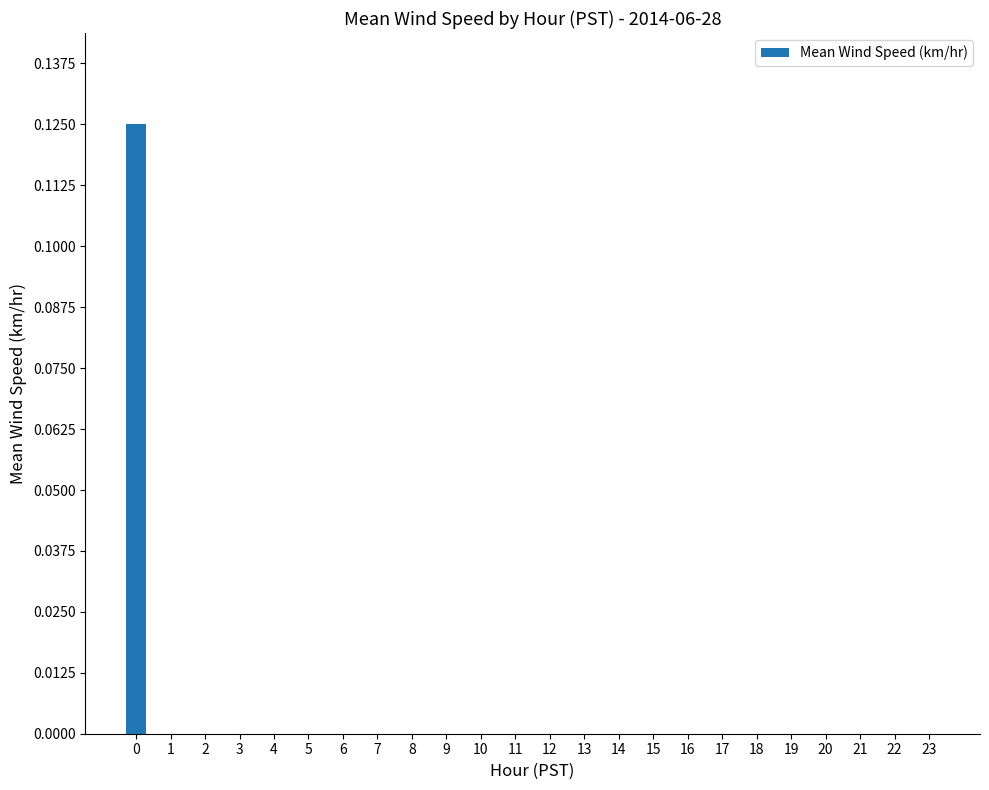

The chart shows a value of -0.1 at 13. True or false?

False